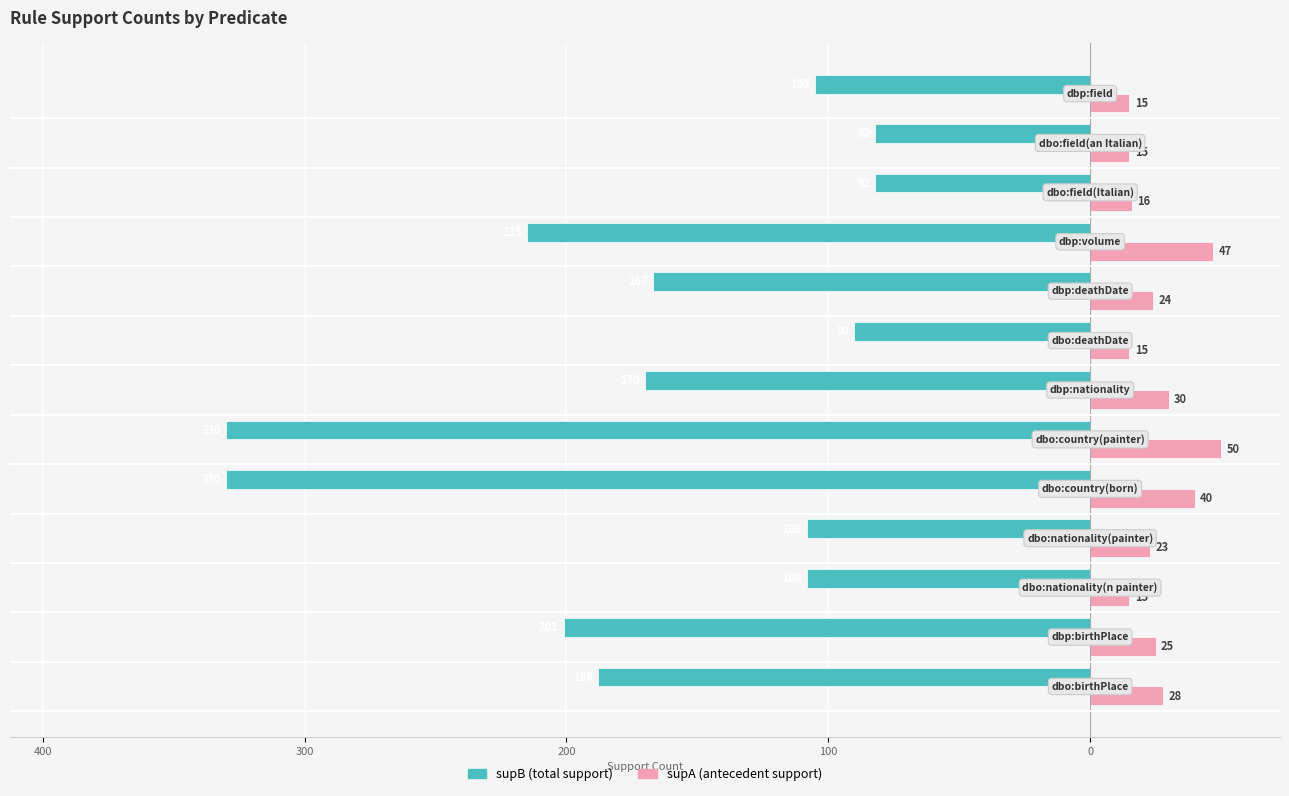

What is the smallest value displayed?

-330